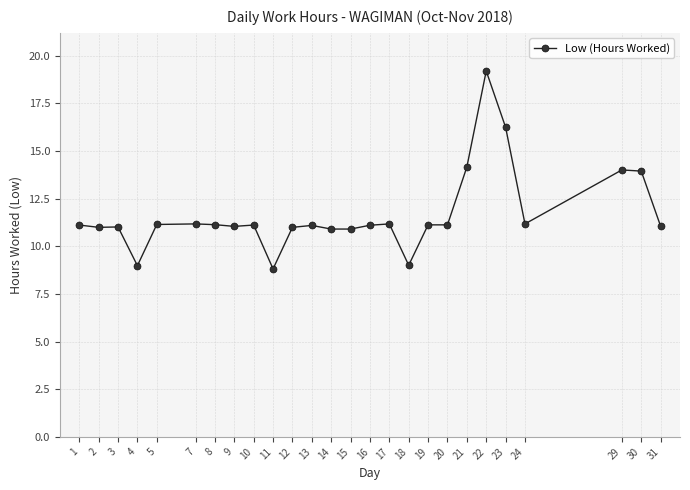

How many distinct data groups are displayed?

1